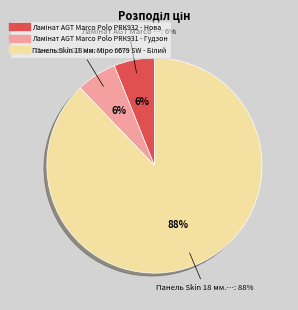

Count the number of slices in the pie.

3